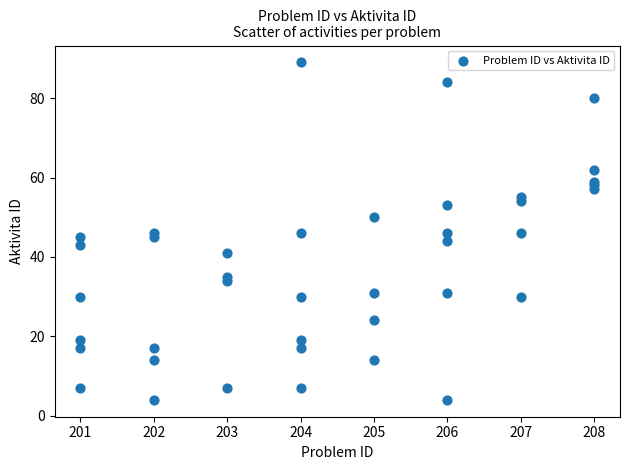

What is the range of X values (max minus min)?

7